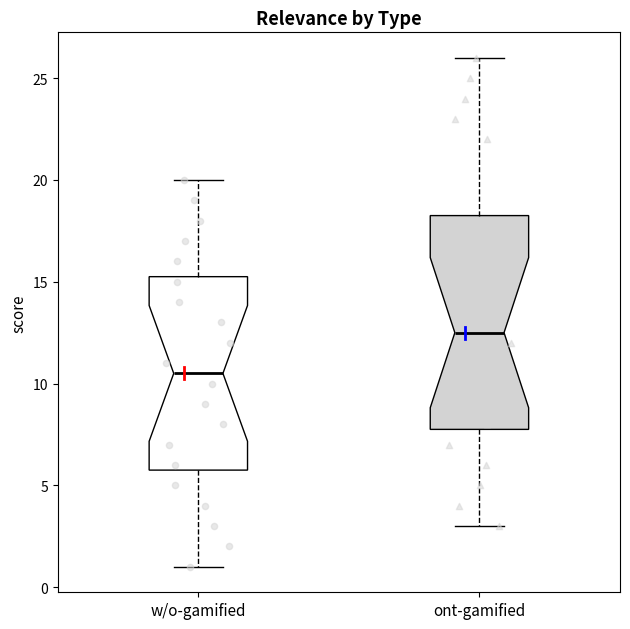

Comparing the boxes themselves (not the whiskers), which one is the tallest?

ont-gamified